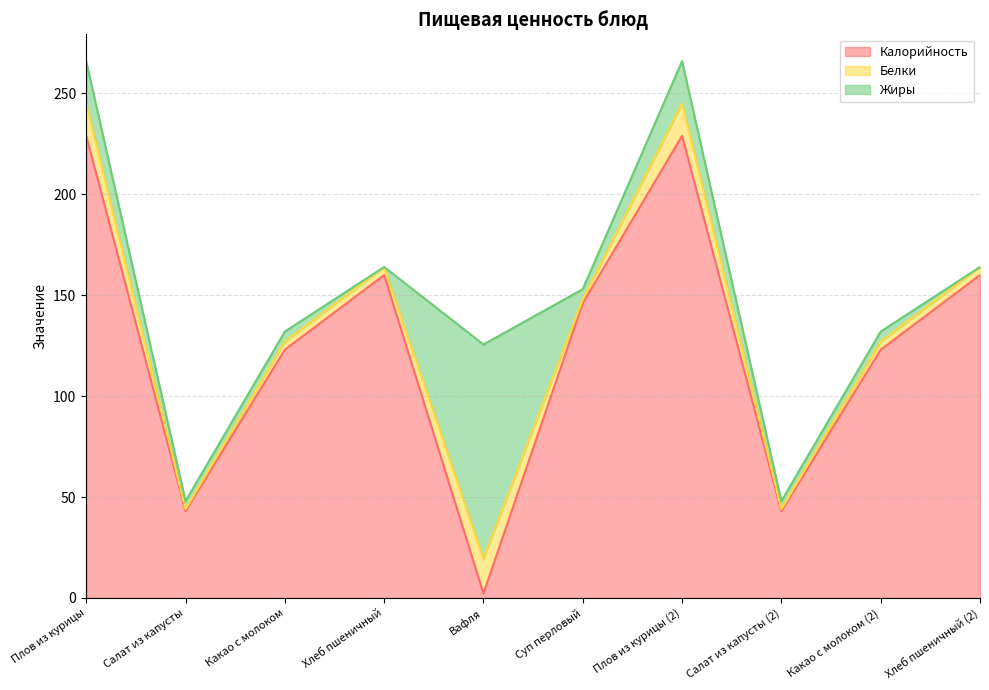

Which series changed the most between Салат из капусты and Какао с молоком?

Калорийность